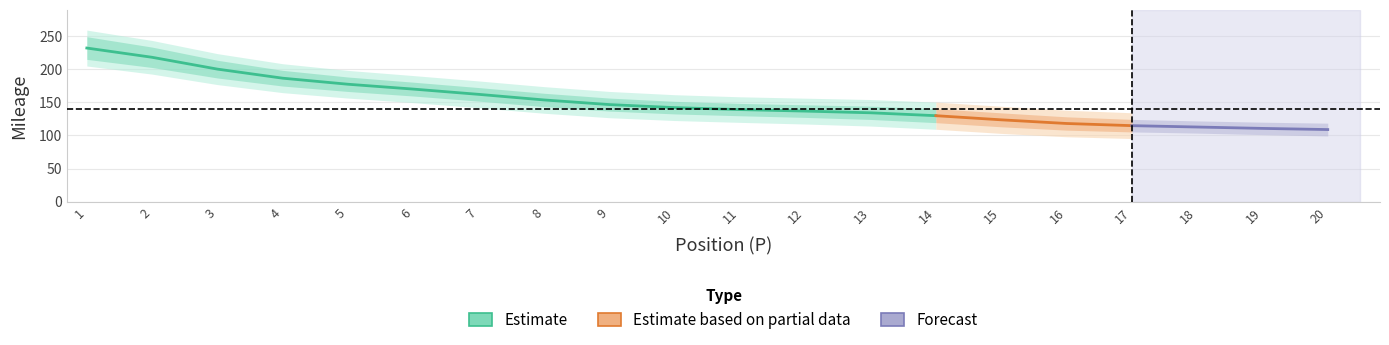

How many lines are shown in the chart?

1